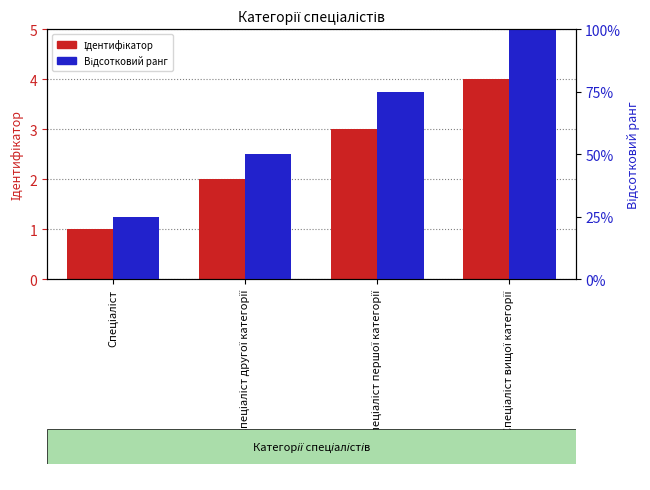

What is the lowest value of the Ідентифікатор series?

1